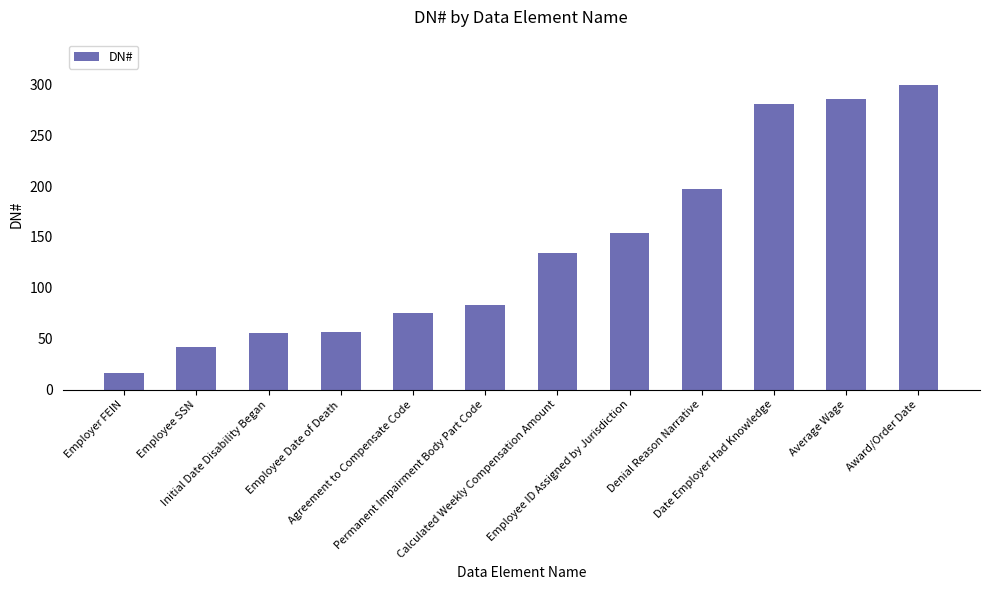

What is the value of the 12th bar from the left?

299